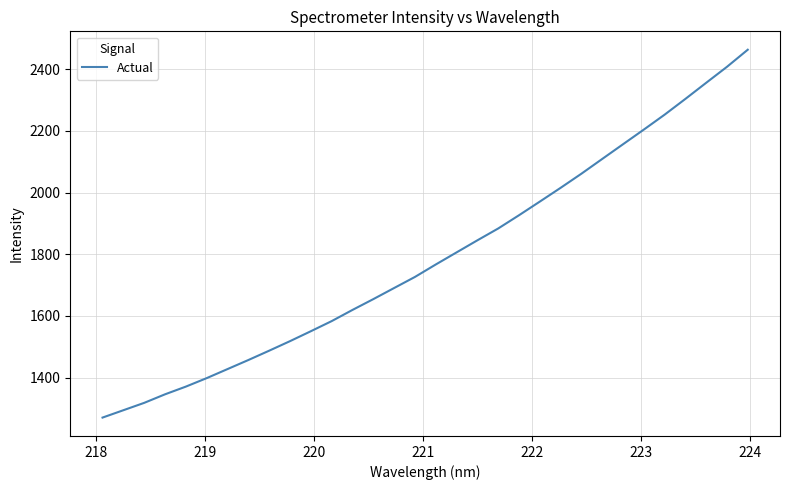

What is the greatest value displayed?

2463.3